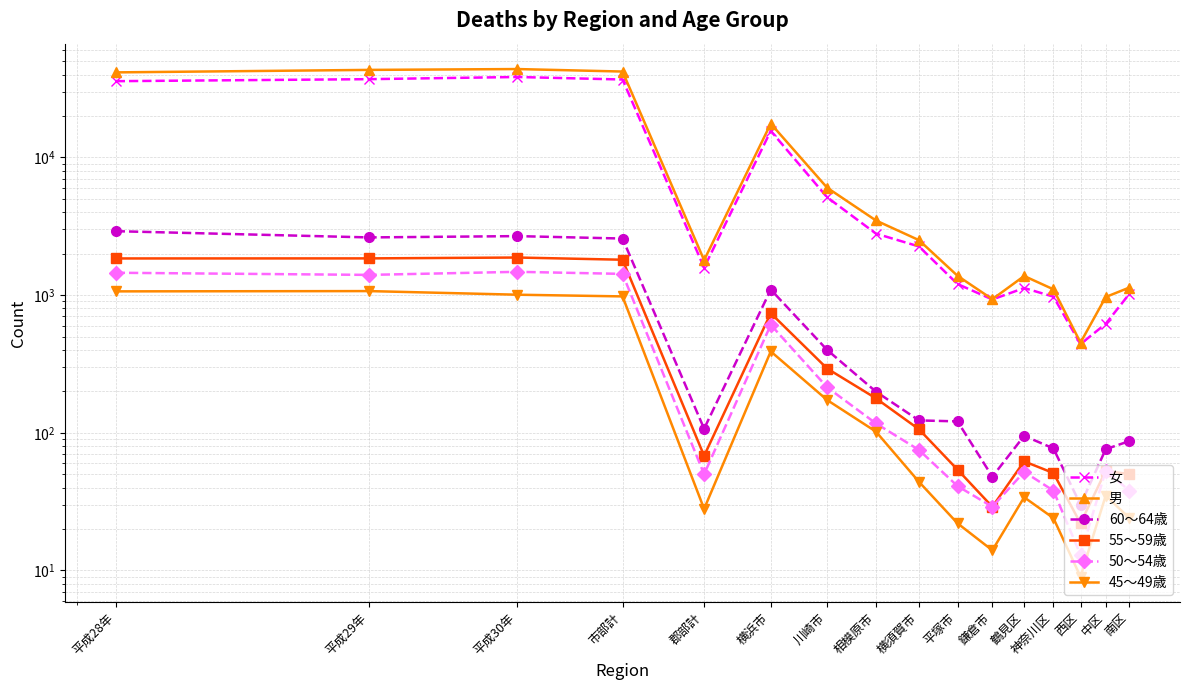

In 女, how many points are higher than both neighbors (excluding endpoints)?

3